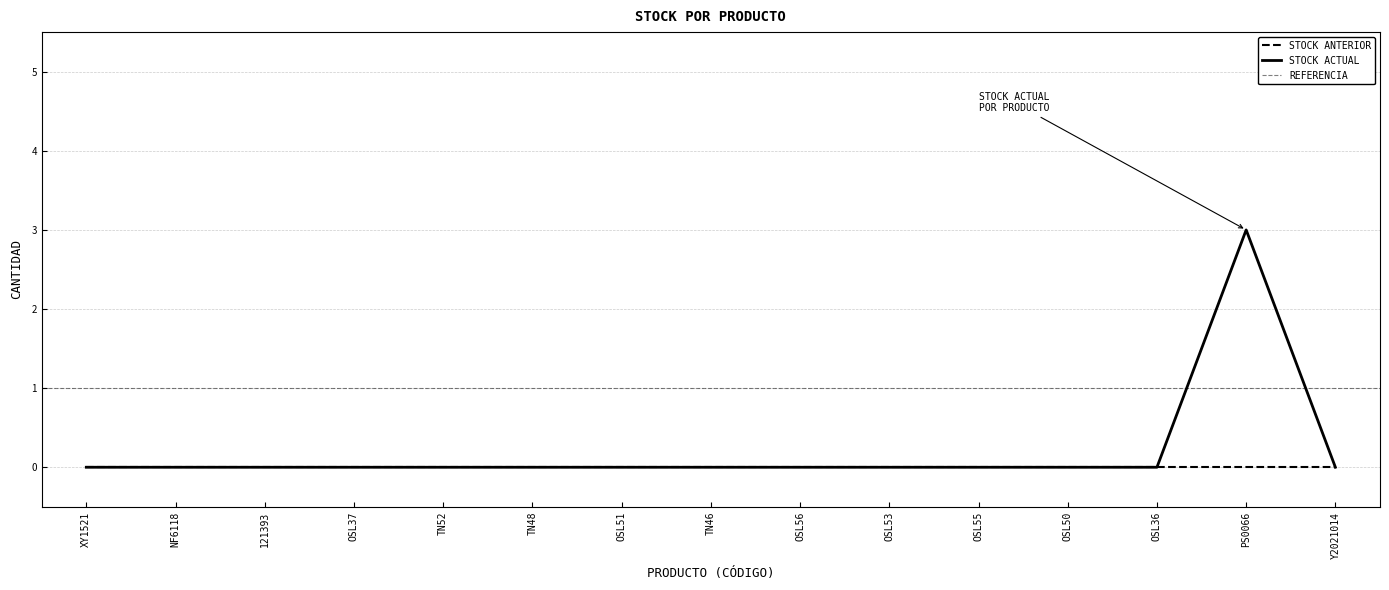

What is the maximum value shown in the chart?

3